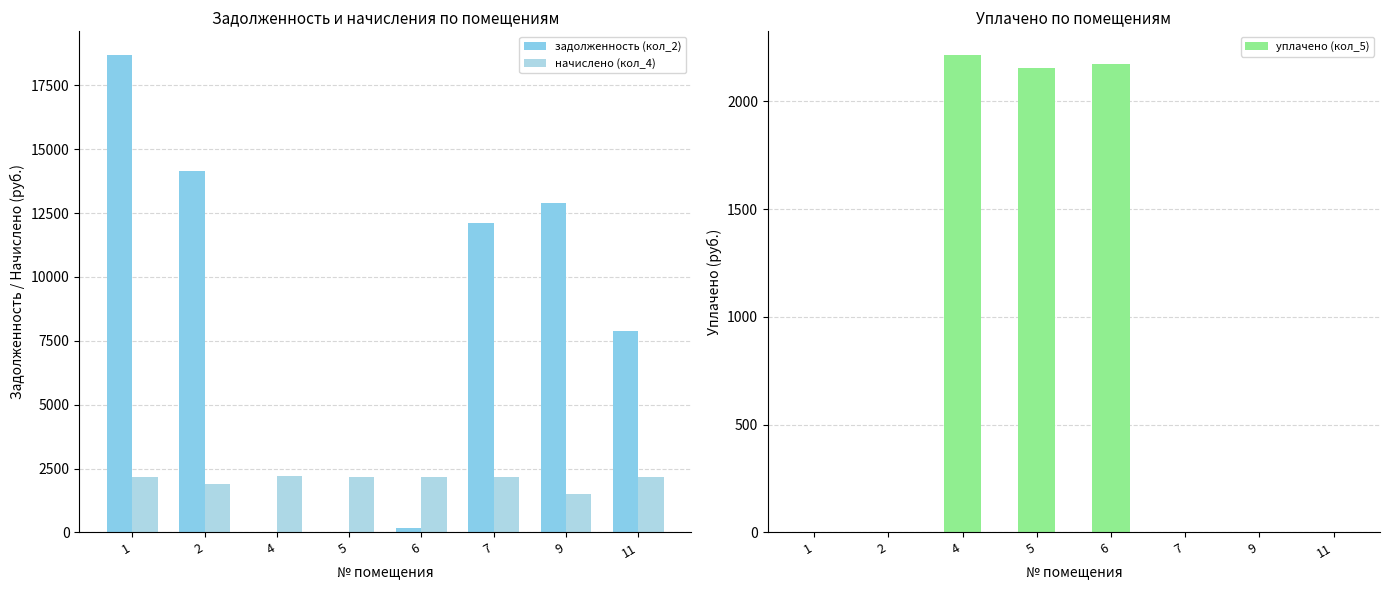

List the series in order of their peak value, lowest first.

начислено (кол_4), уплачено (кол_5), задолженность (кол_2)